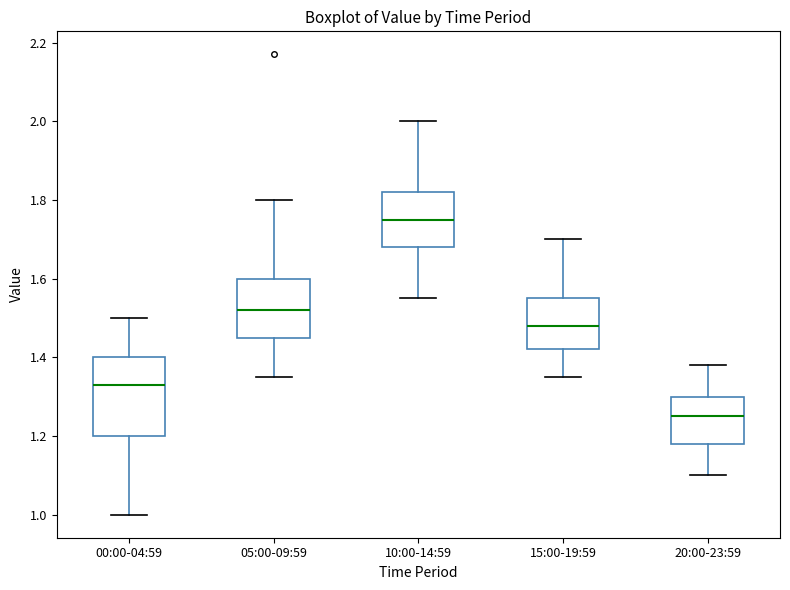

Which box is the tallest, from its lower edge to its upper edge?

00:00-04:59